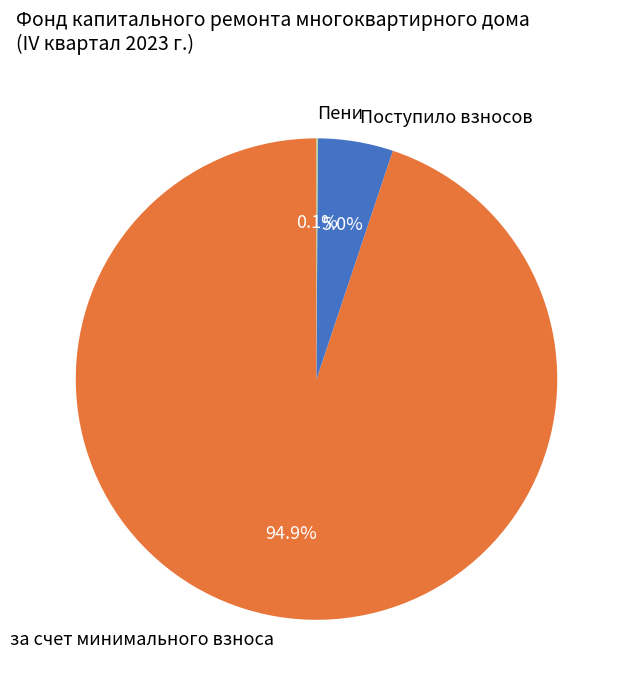

Is the sum of Поступило взносов and за счет минимального взноса greater than half?

Yes